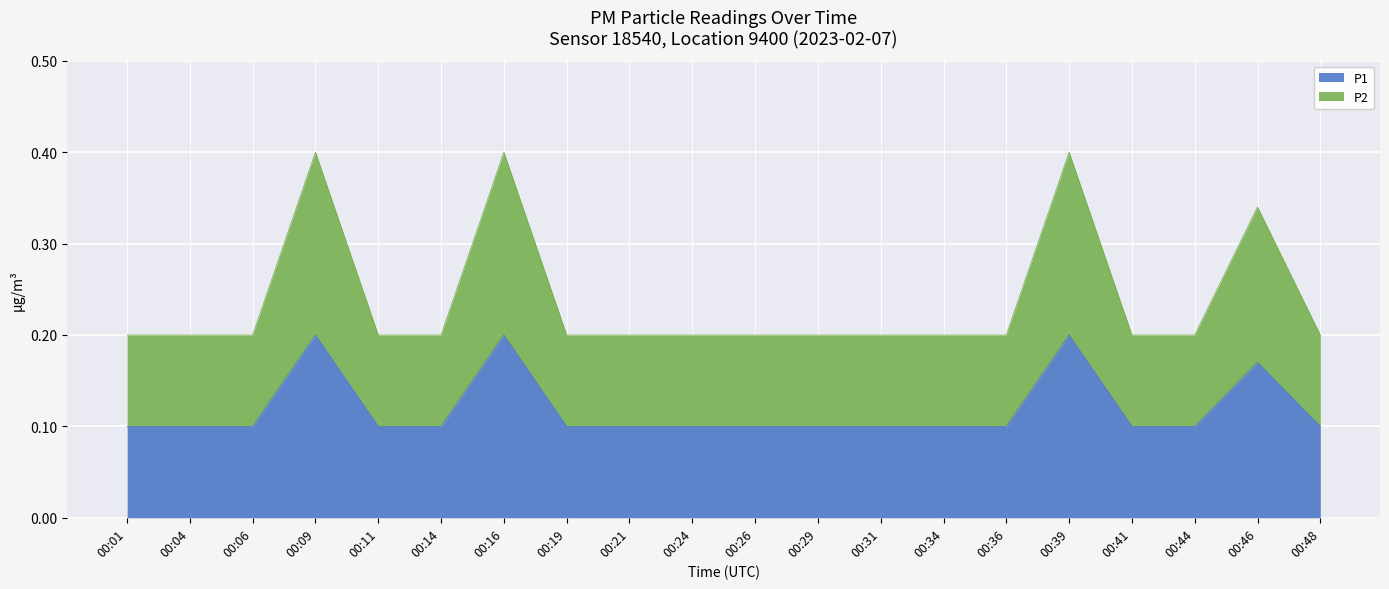

How many P1 values are between 0 and 1?

20